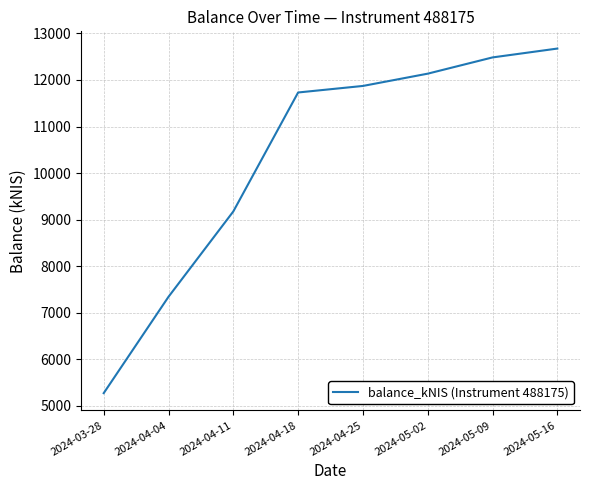

What is the sum of the values at 2024-03-28 and 2024-04-25?

17141.8